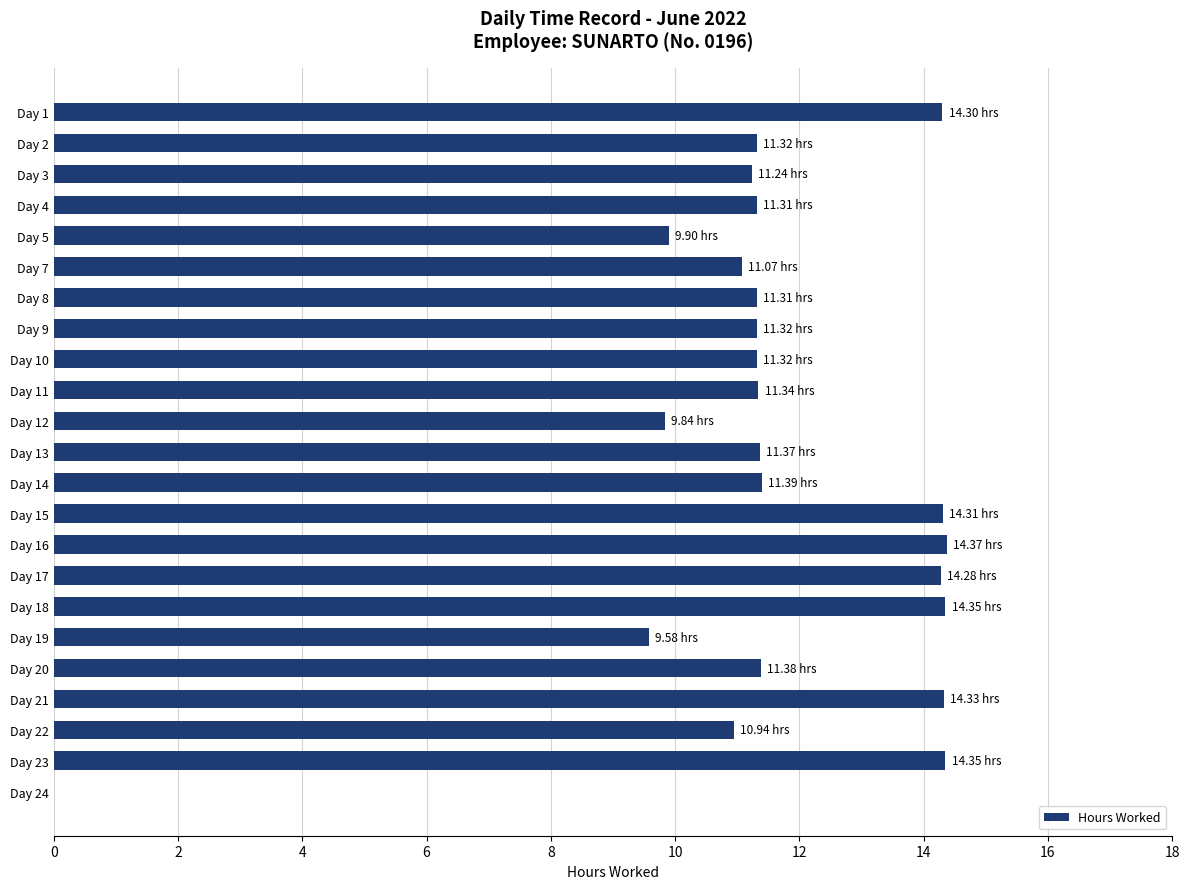

What is the sum of all values?

264.9